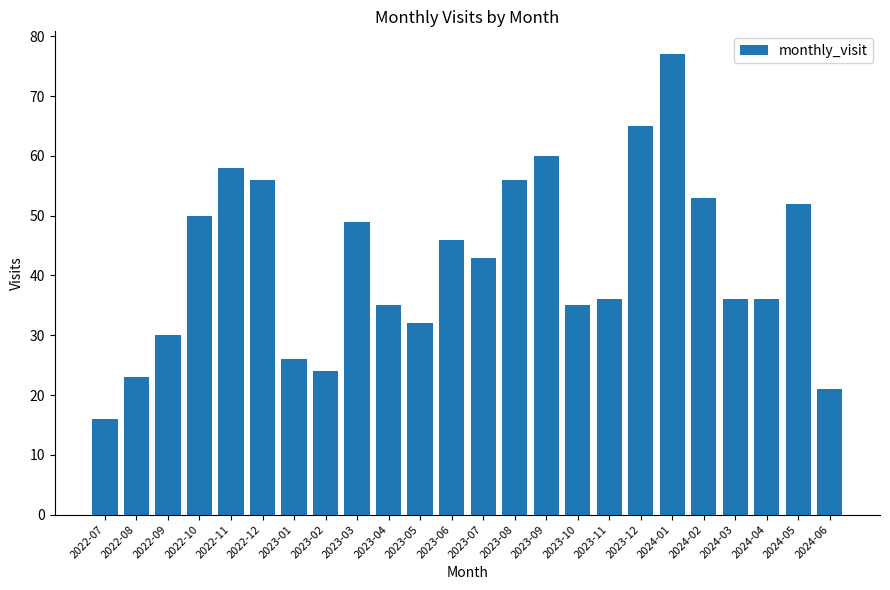

Between 2023-02 and 2024-02, which is larger?

2024-02